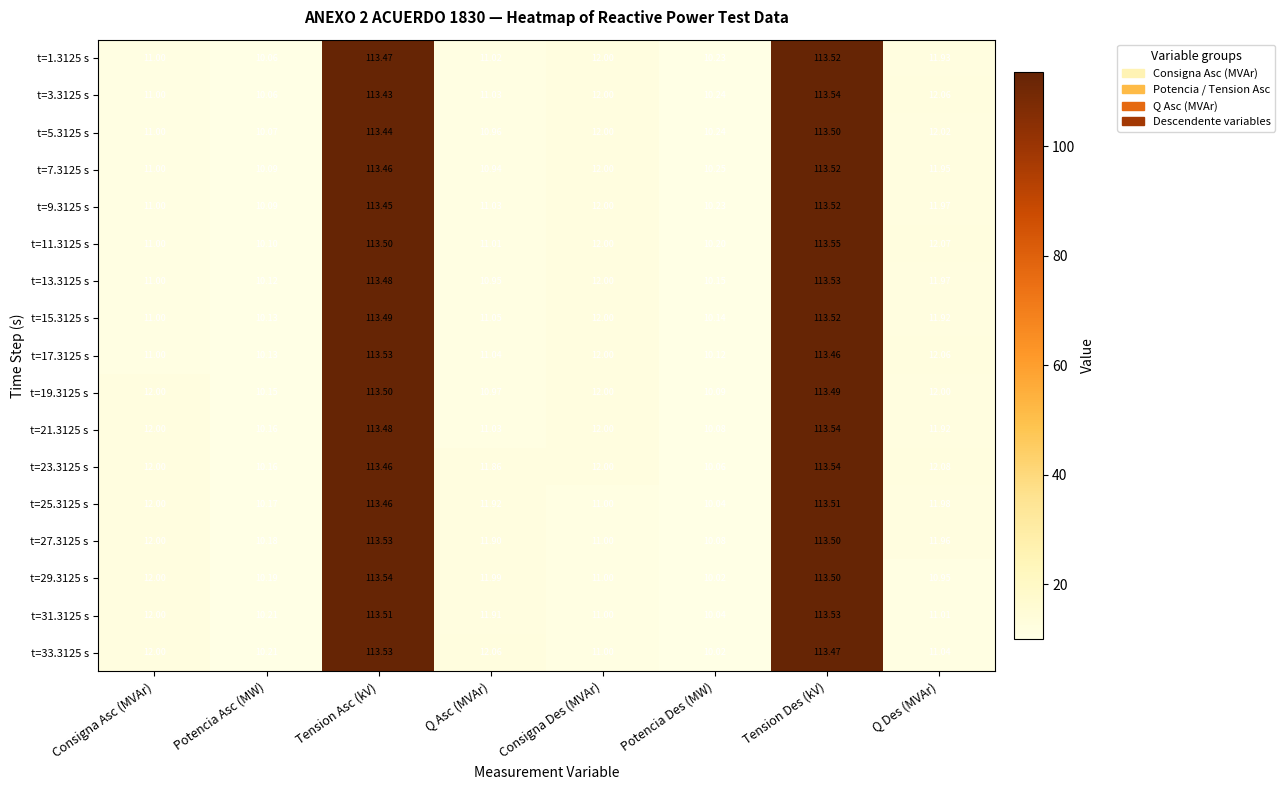

Which category has the highest value in the t=9.3125 s series?

Tension Des (kV)